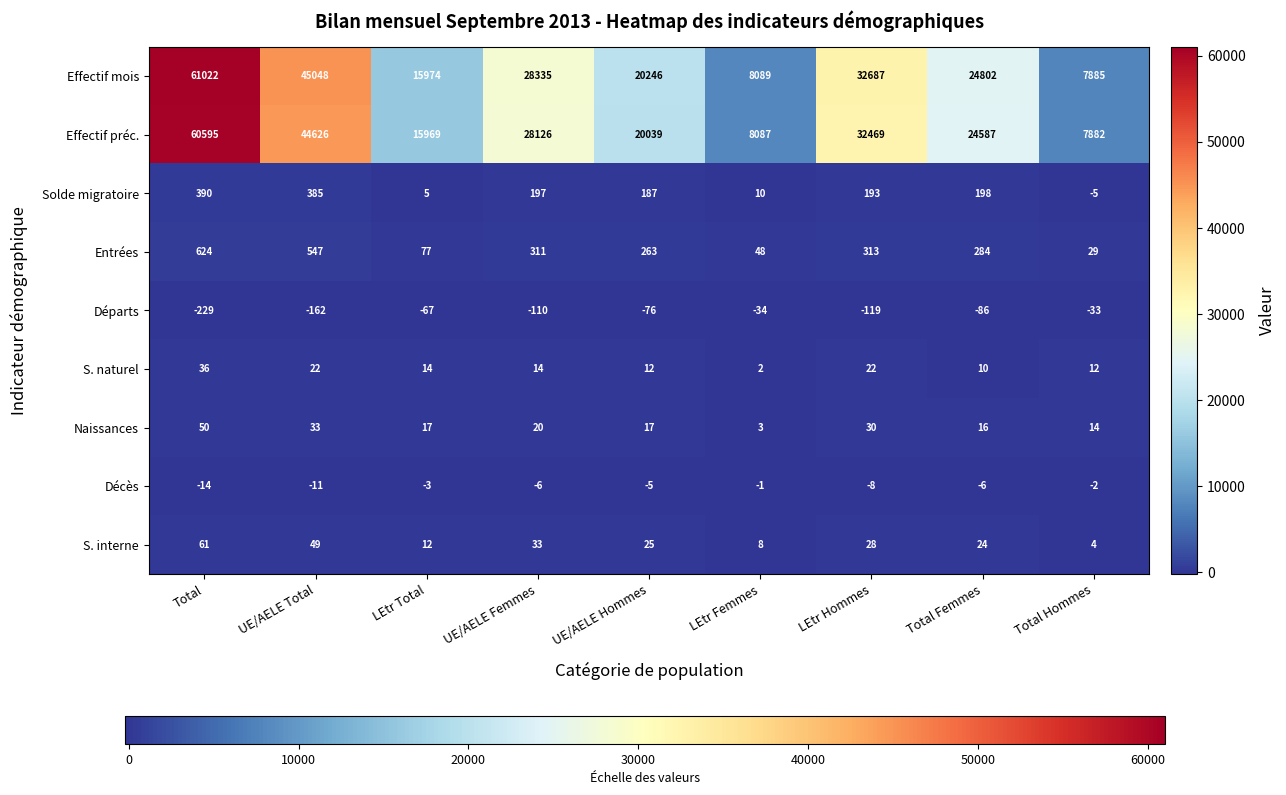

Rank the series by their maximum value, from highest to lowest.

Effectif mois, Effectif préc., Entrées, Solde migratoire, S. interne, Naissances, S. naturel, Décès, Départs